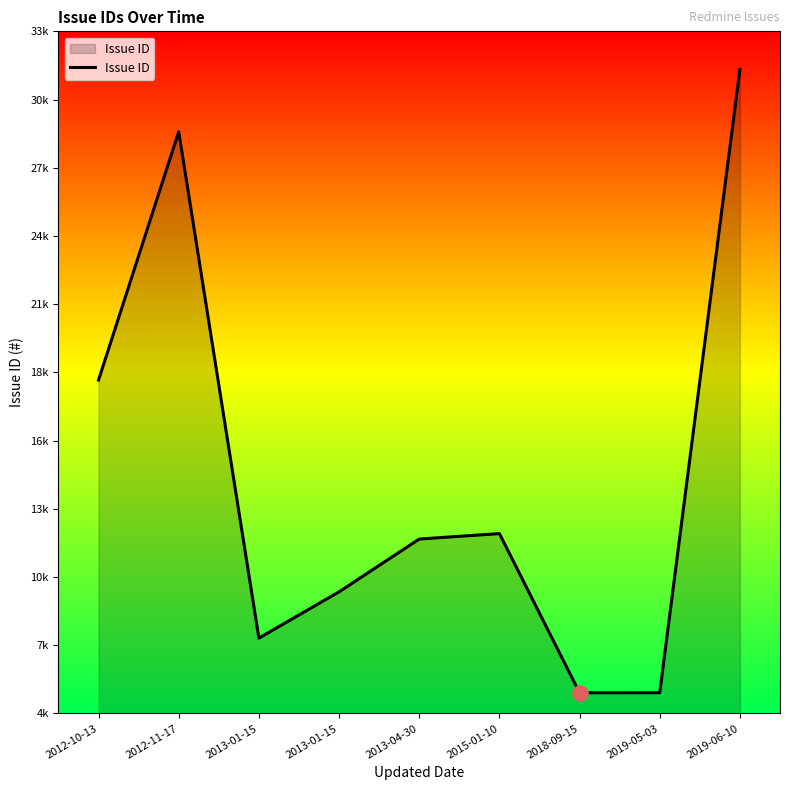

Which has a higher value, 2013-04-30 or 2019-06-10?

2019-06-10